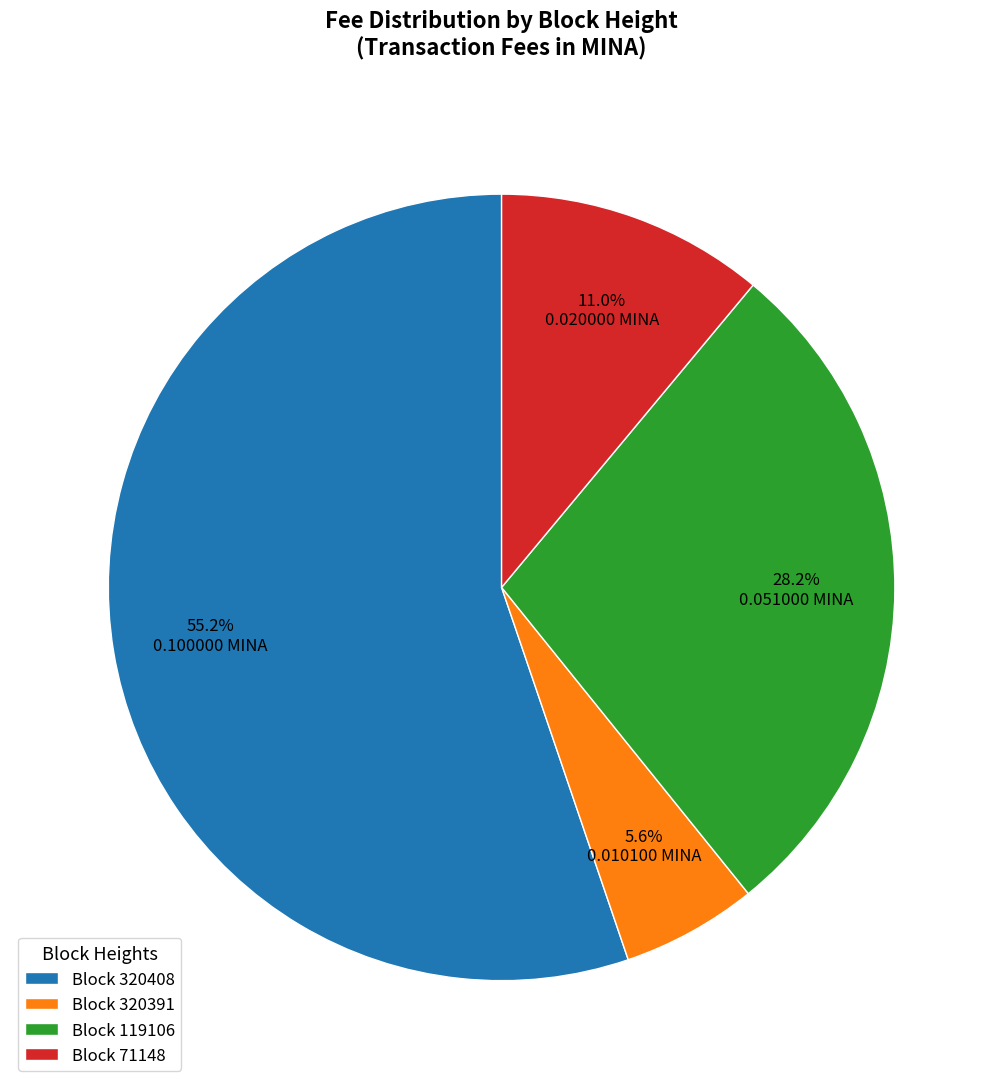

Which has a higher value, Block 320391 or Block 119106?

Block 119106